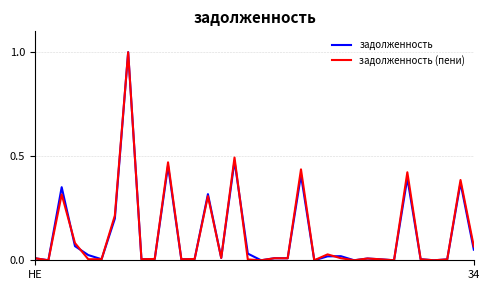

What is the highest value of the задолженность (пени) series?

1.0